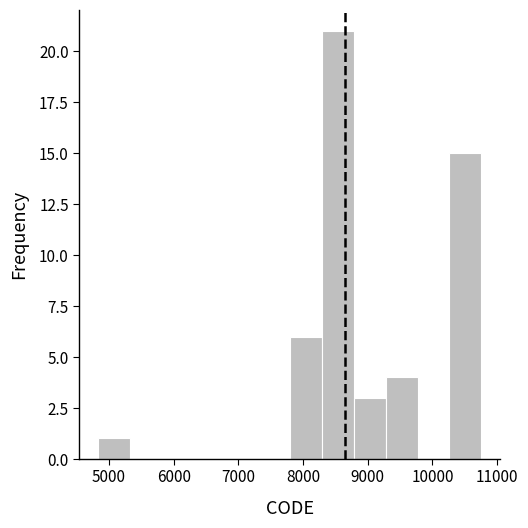

What is the height of the bar covering 4800 to 5300 on the x-axis? Neither the bar edges nor the heights are printed on the chart, so give them approximately, as read against the axes.

1